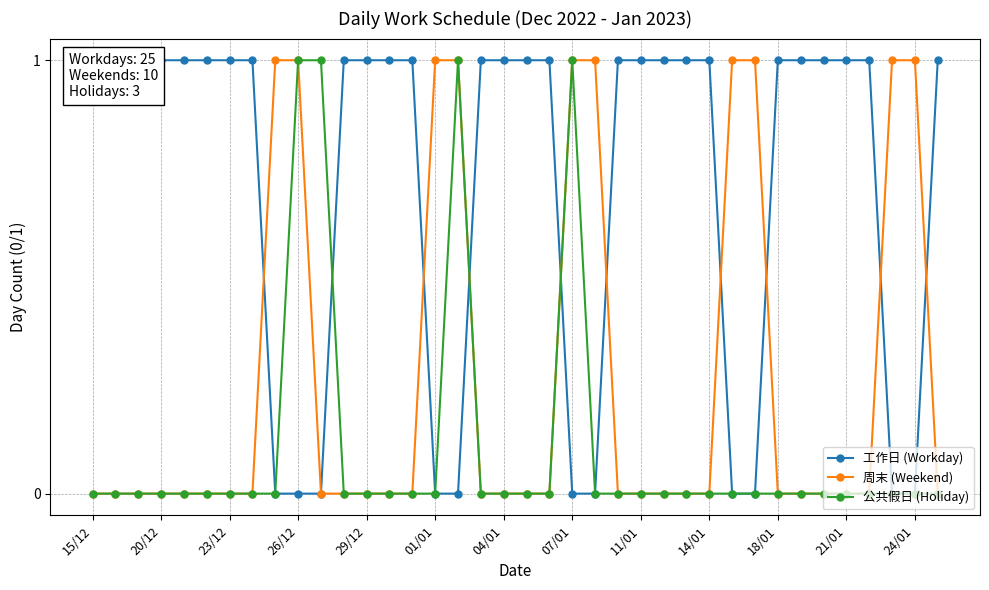

At how many categories does at least one series exceed 0?

38